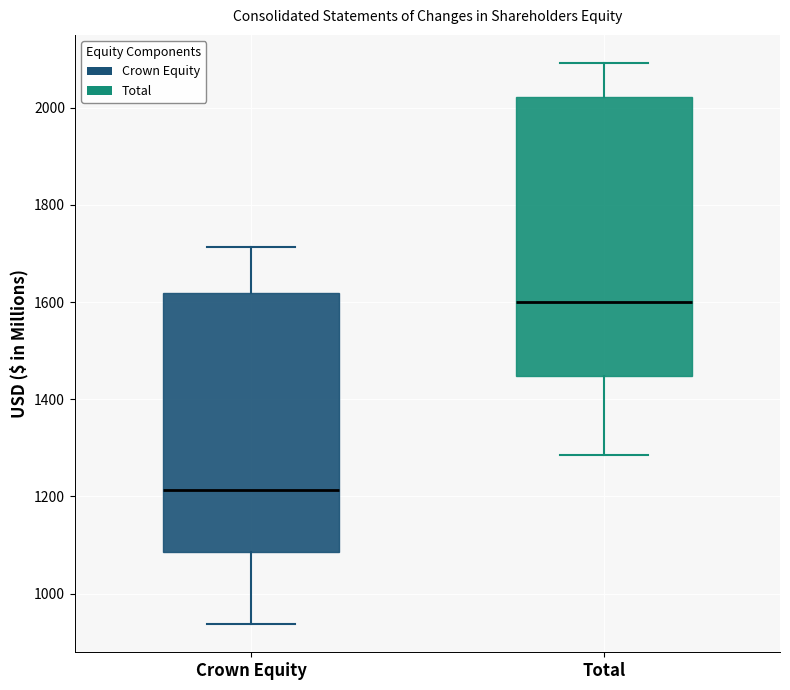

Comparing the boxes themselves (not the whiskers), which one is the tallest?

Total